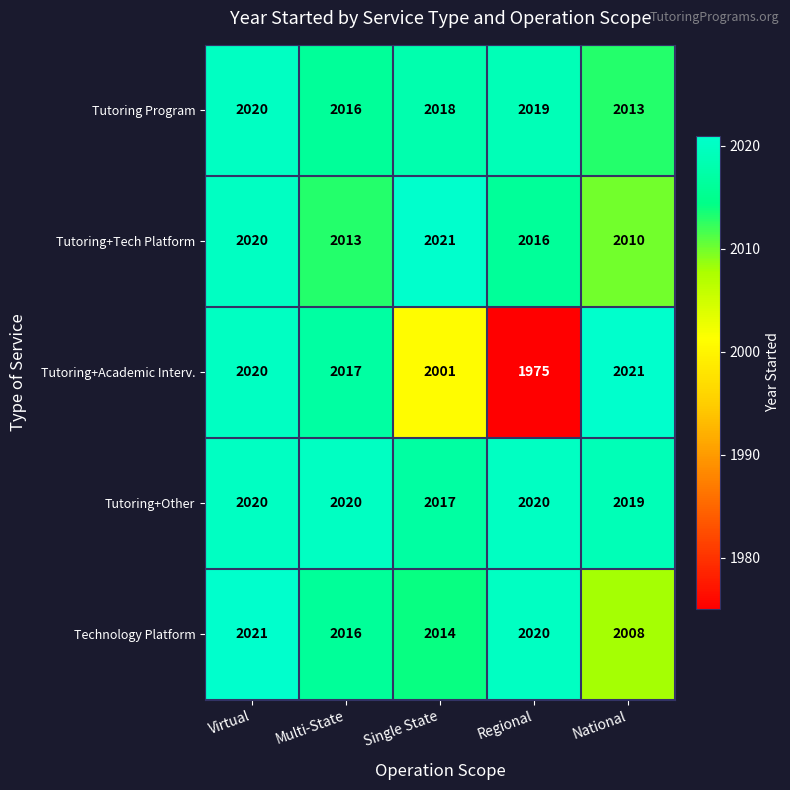

Where does the Technology Platform series first go above 2016?

Virtual